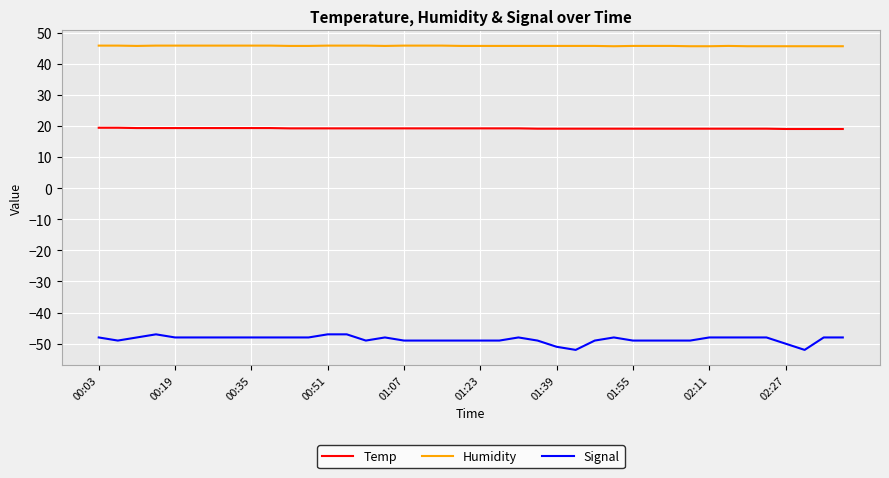

Which series has the largest range (max minus min)?

Signal